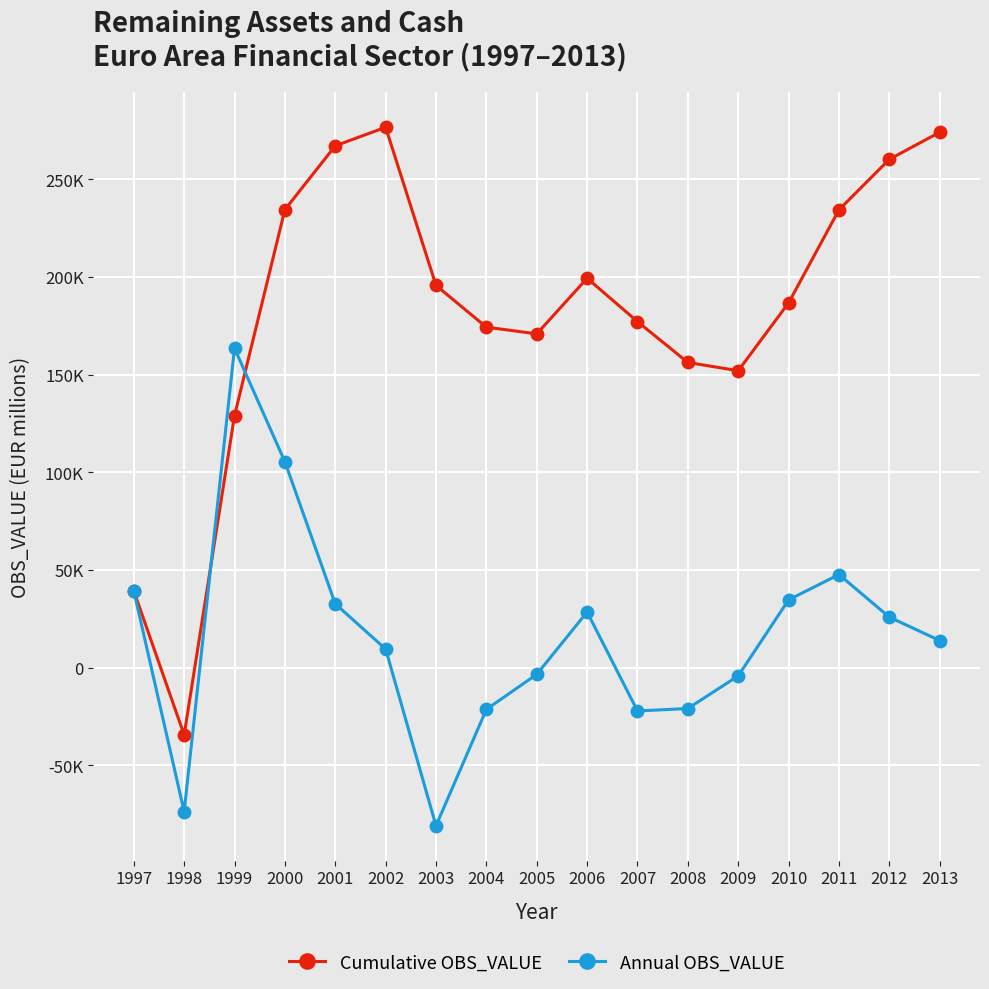

Which series changed the most between 2000 and 2010?

Annual OBS_VALUE